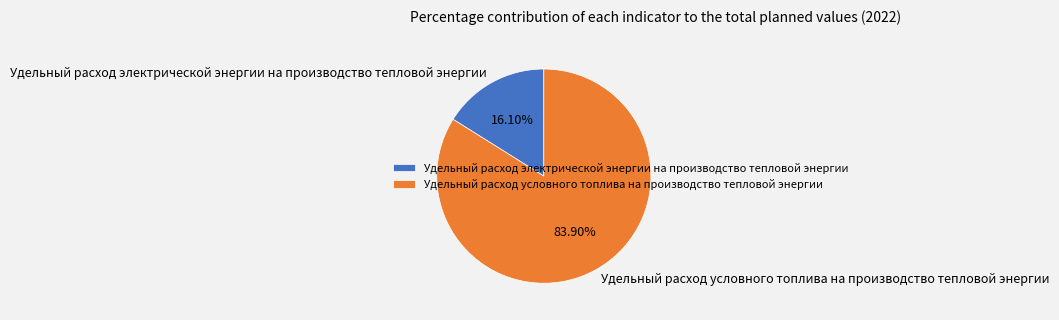

Rank the categories by value from highest to lowest.

Удельный расход условного топлива на производство тепловой энергии, Удельный расход электрической энергии на производство тепловой энергии